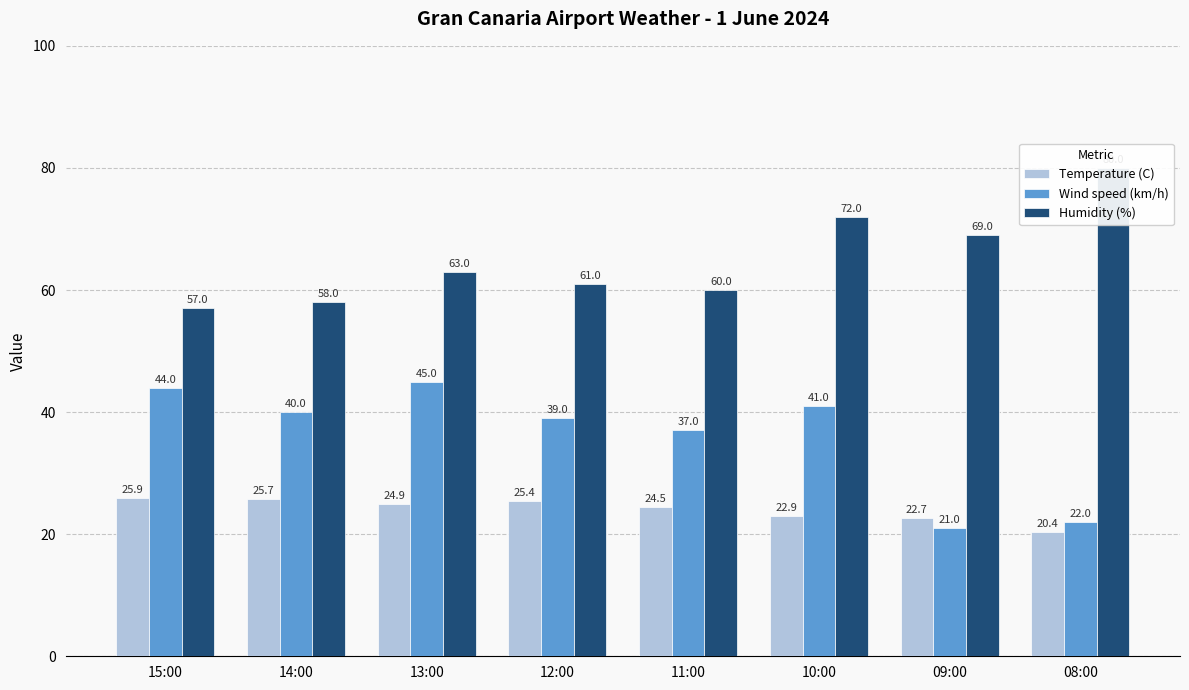

Reading right to left, extract all data points from this chart.

Temperature (C): 20.4	22.7	22.9	24.5	25.4	24.9	25.7	25.9
Wind speed (km/h): 22.0	21.0	41.0	37.0	39.0	45.0	40.0	44.0
Humidity (%): 80.0	69.0	72.0	60.0	61.0	63.0	58.0	57.0